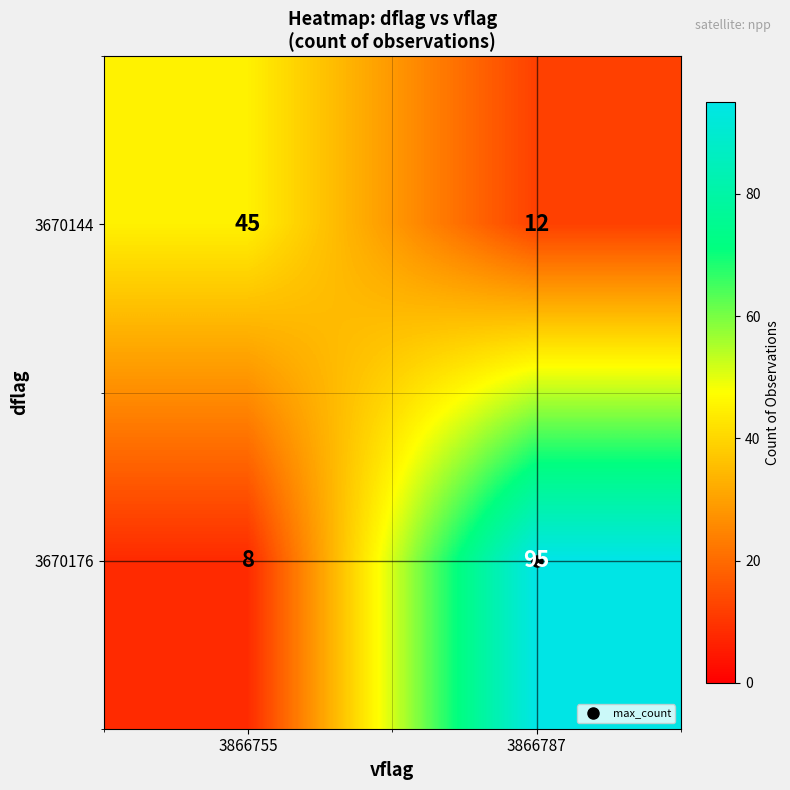

At 3866787, list the series in order from largest to smallest.

3670176, 3670144